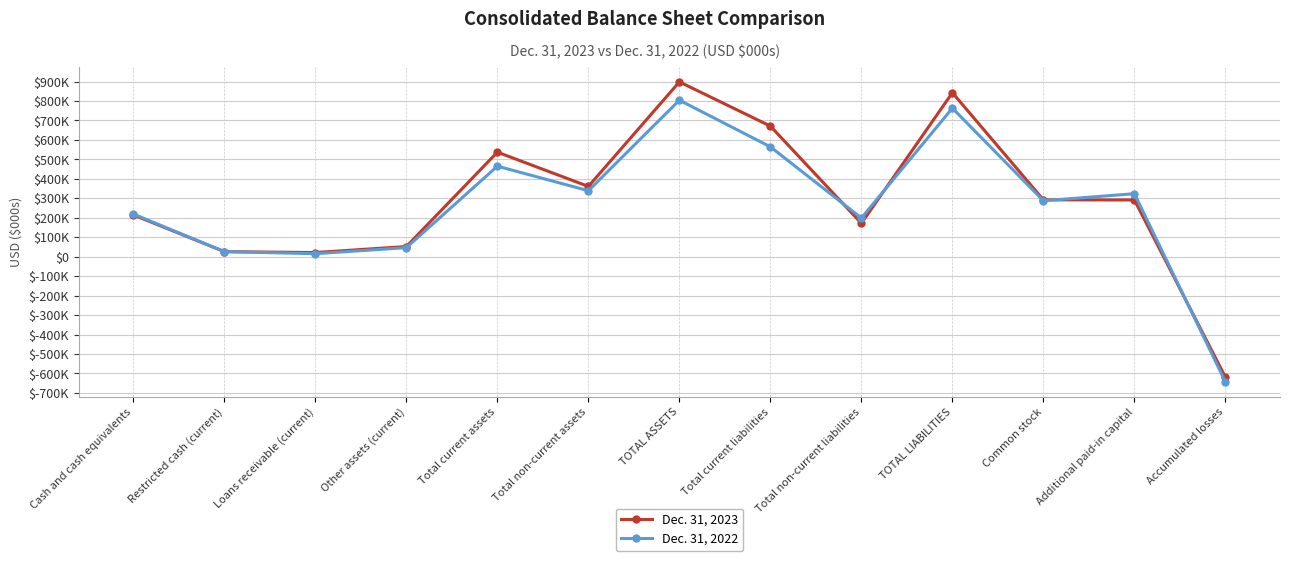

At which category does Dec. 31, 2023 reach its first local peak?

Total current assets